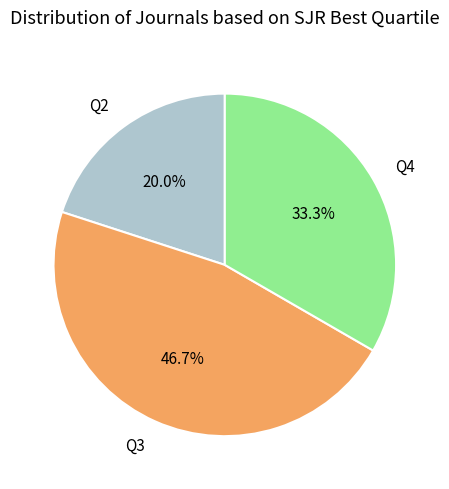

Does Q2 account for over 50% of the chart?

No